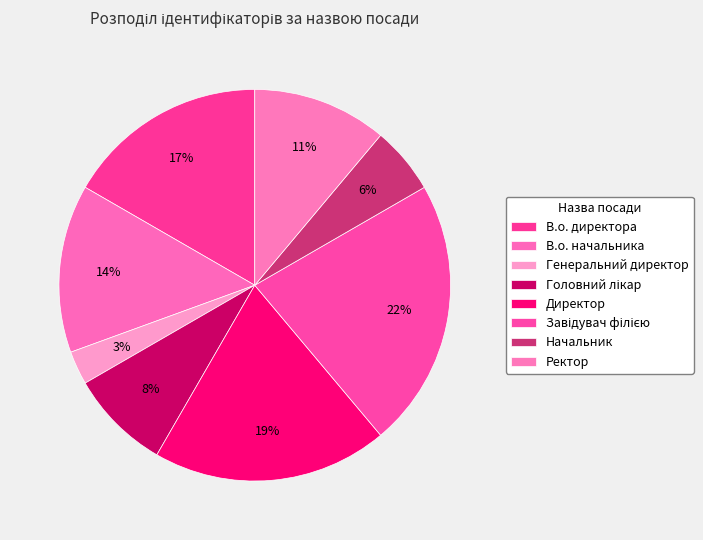

To the nearest percent, what is the combined percentage of Директор and В.о. начальника?

33%